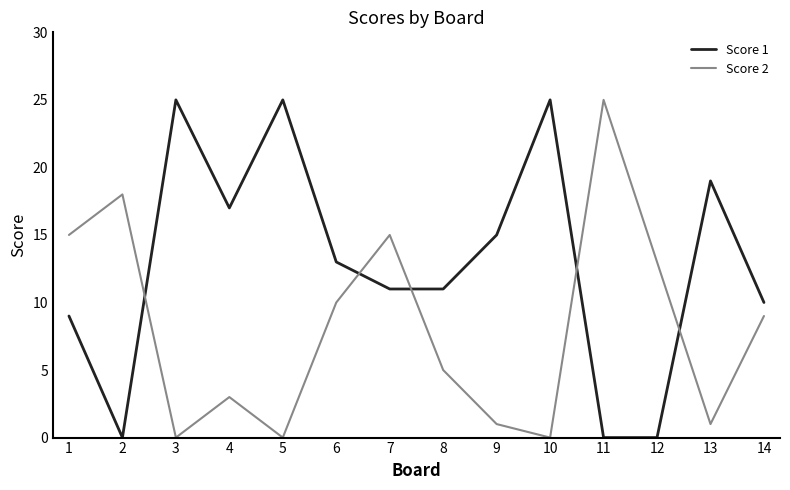

The value of Score 1 at 14 is 10. True or false?

True